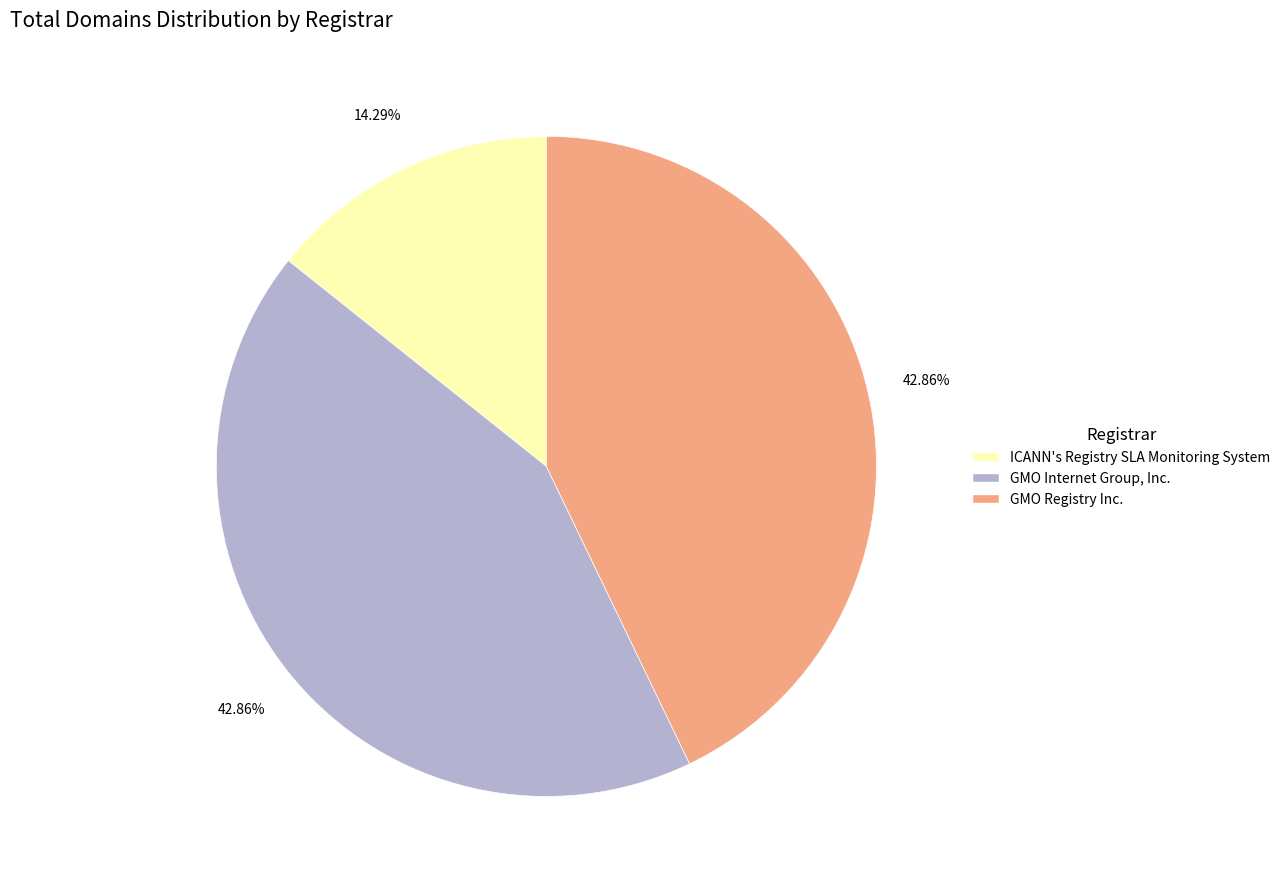

Does any single category account for the majority?

No